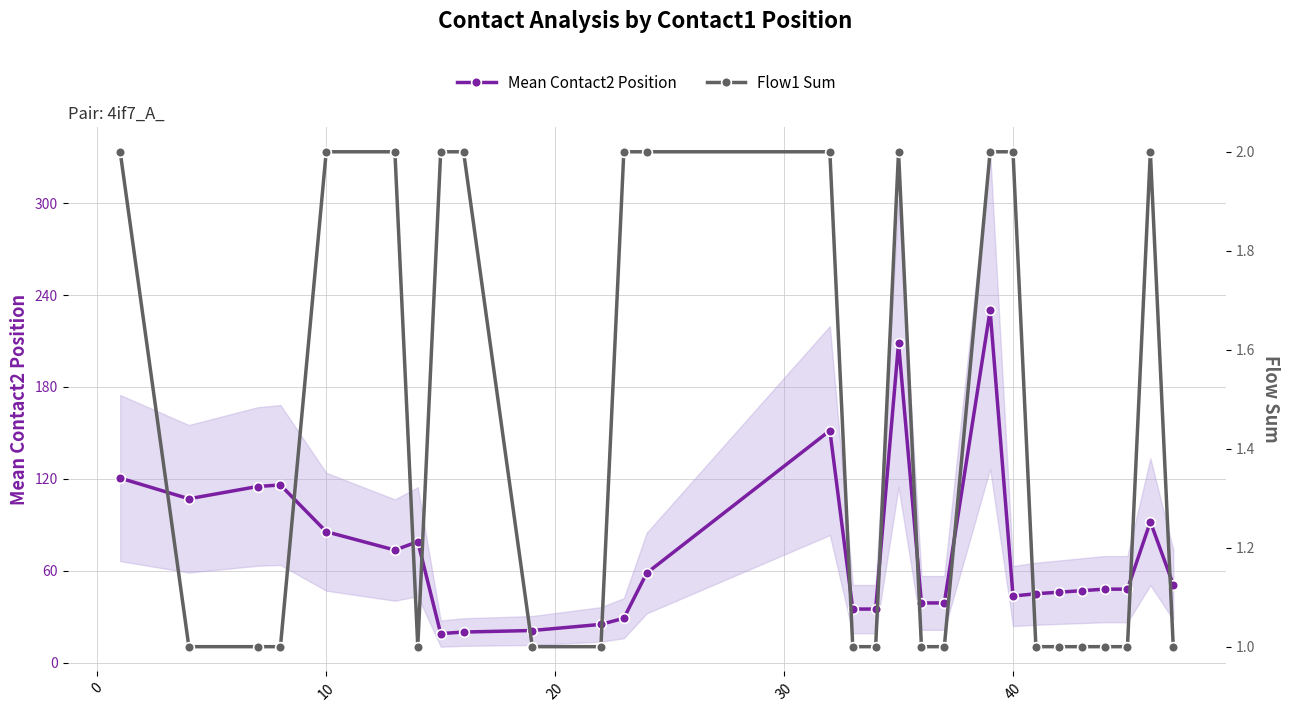

What is the lowest value of the Mean Contact2 Position series?

19.0